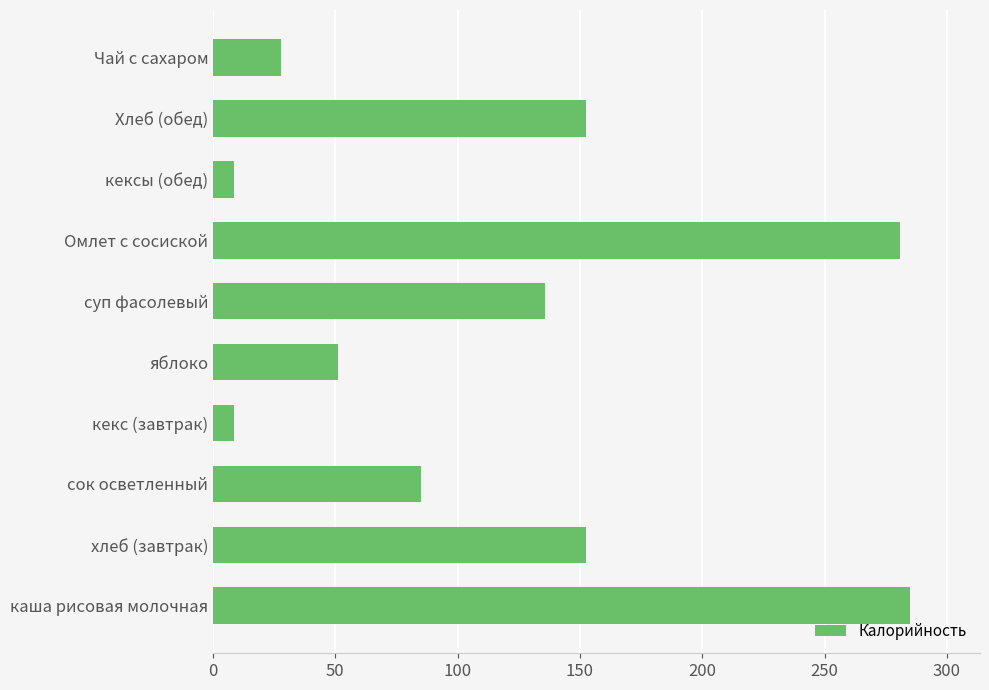

What is the smallest value displayed?

8.4